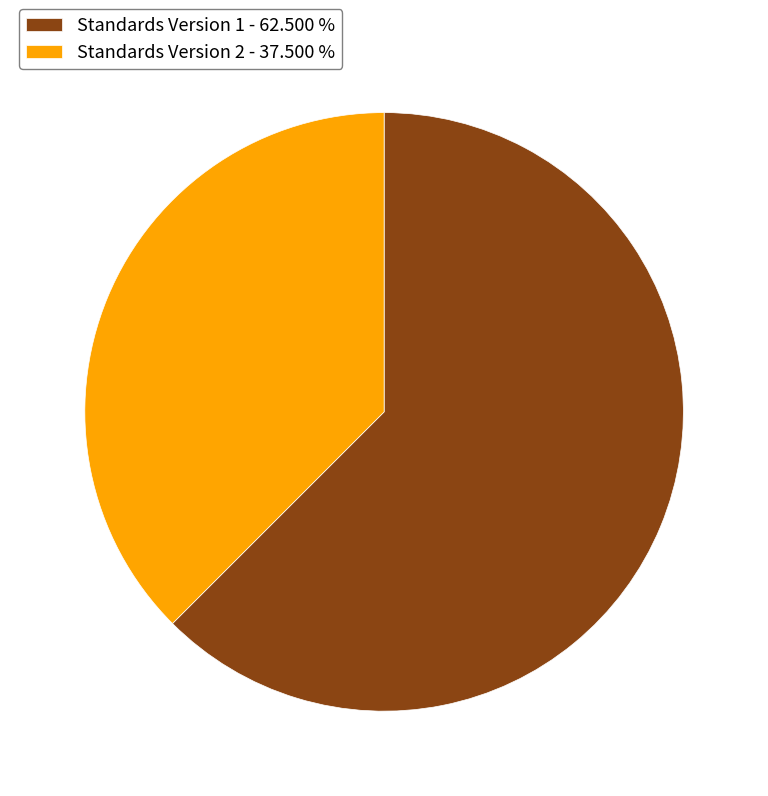

Is there any slice that represents more than half of the pie?

Yes